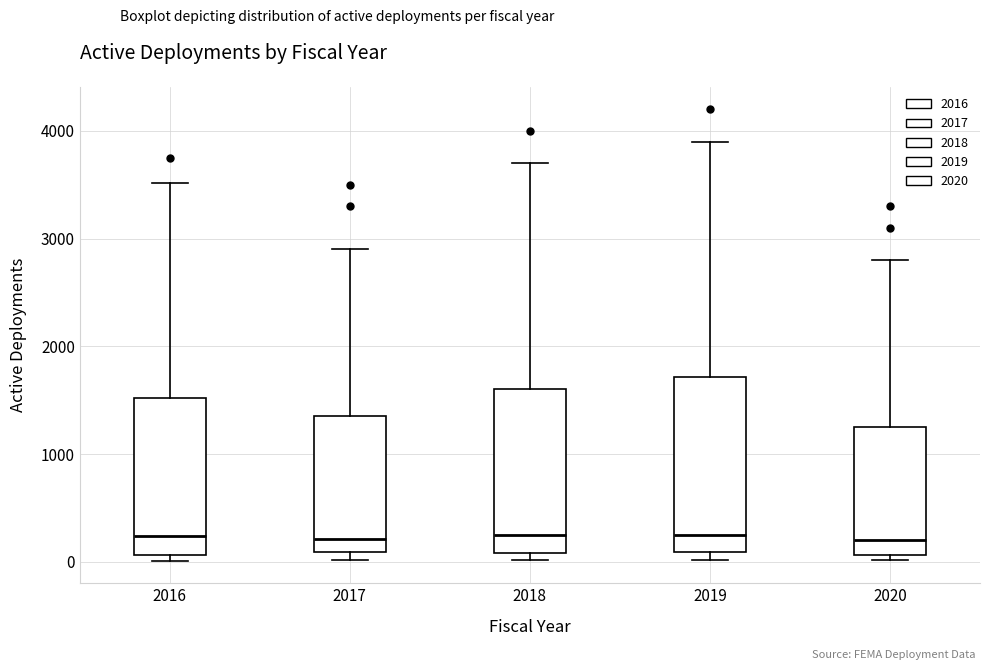

Where is the lower edge of the box at x = 2017 on the y-axis? The values are not printed on the chart, so give them approximately, as read against the axis.

100